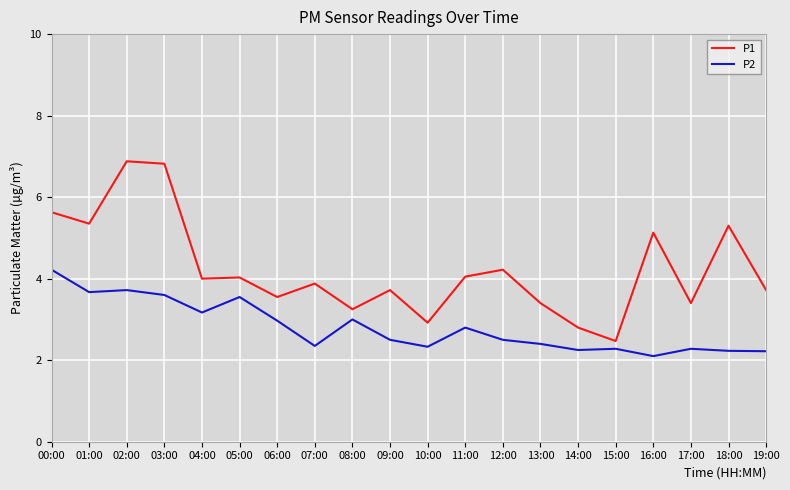

True or false: P1 and P2 cross at least once.

False